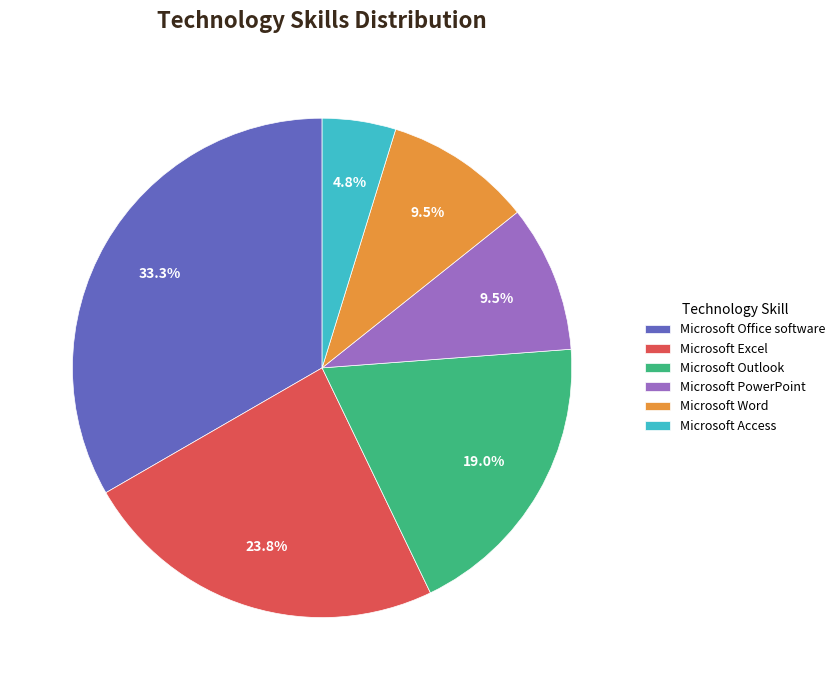

How many slices are in this pie chart?

6